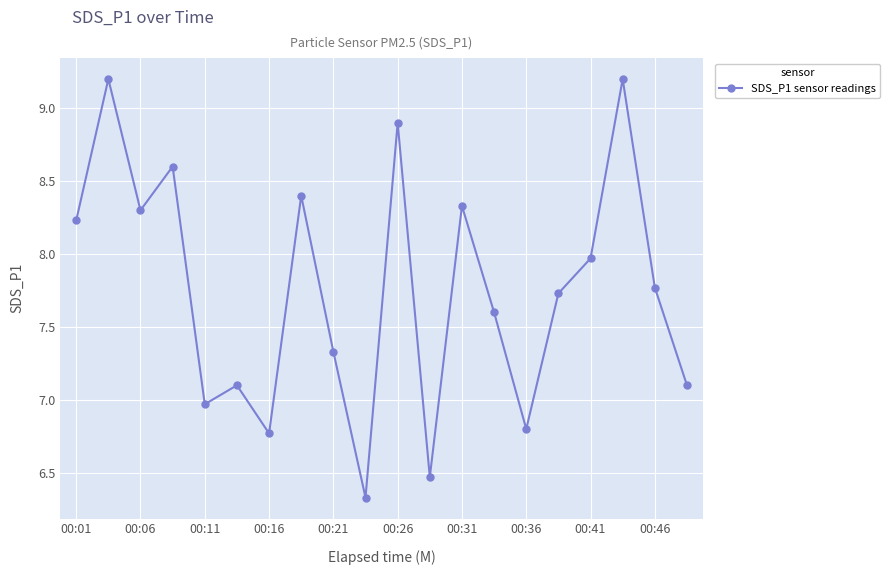

What is the maximum value shown in the chart?

9.2